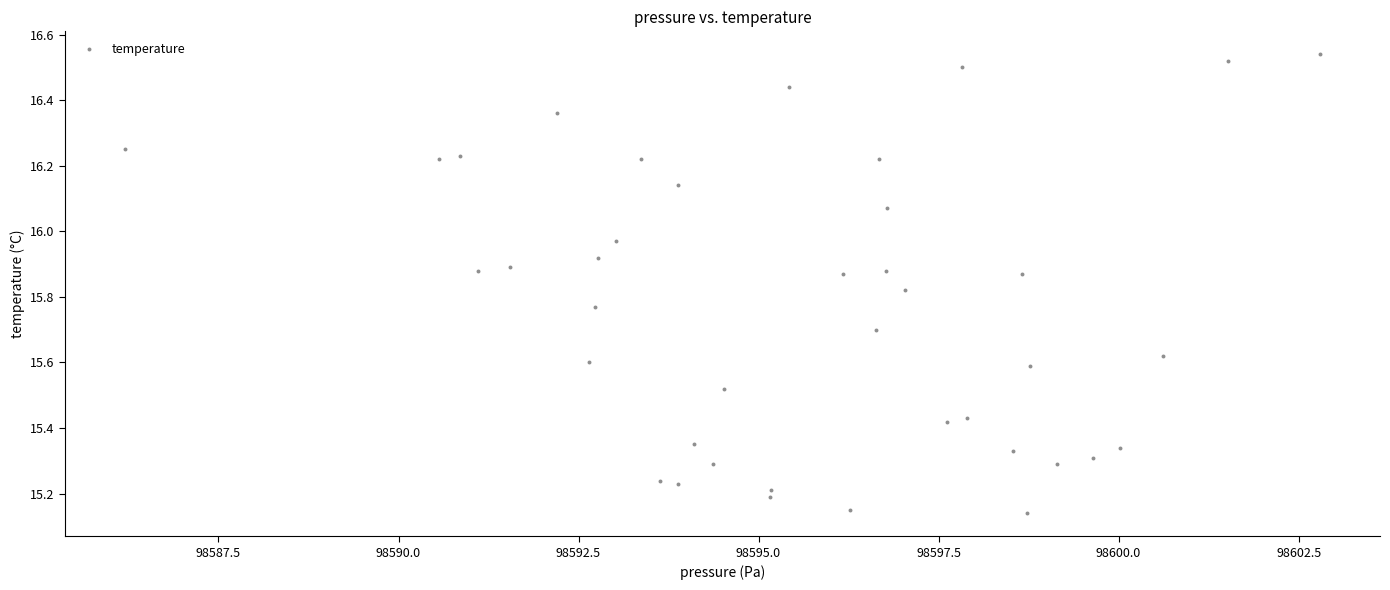

What is the range of X values (max minus min)?

16.6